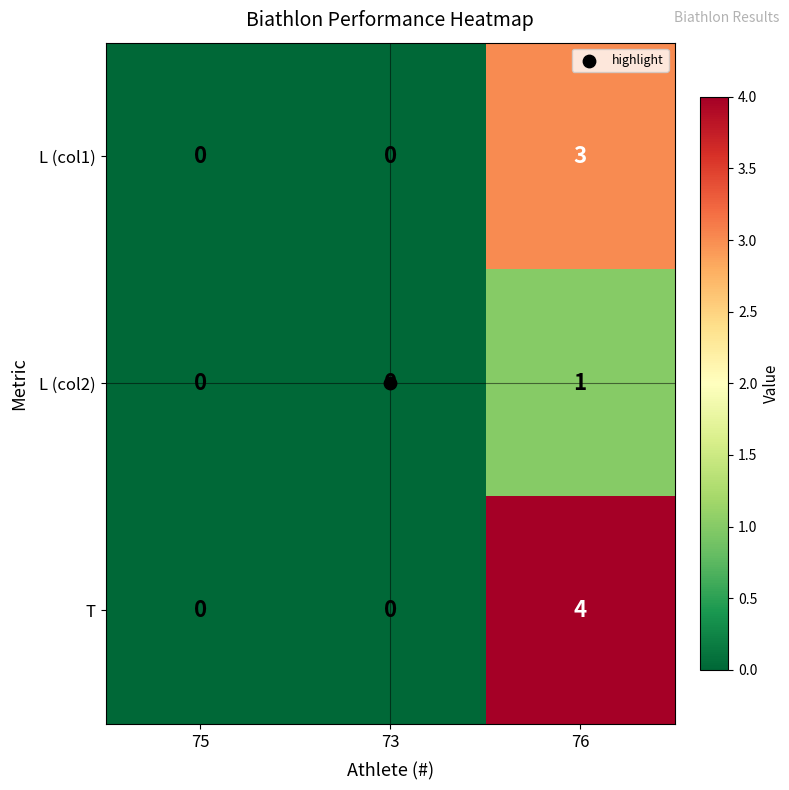

List the series in order of their overall mean, lowest first.

L (col2), L (col1), T